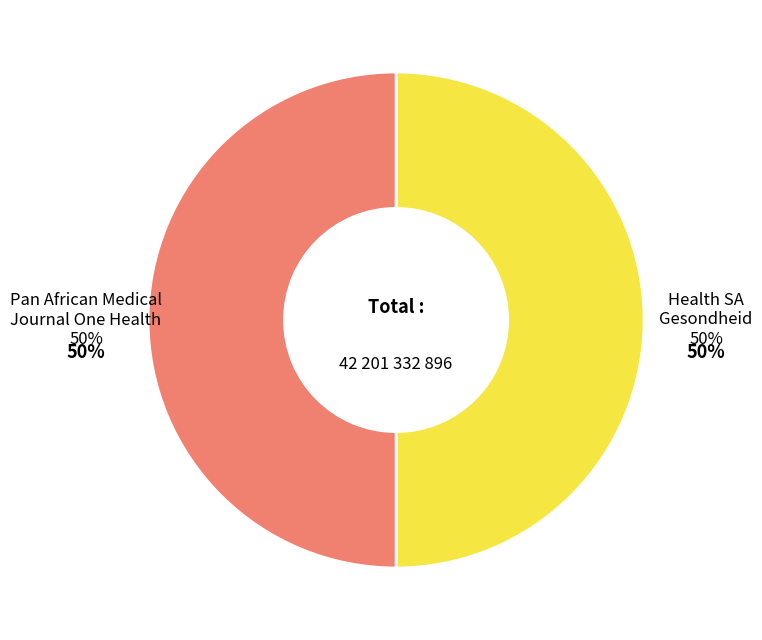

True or false: Health SA Gesondheid accounts for 50% of the total.

True